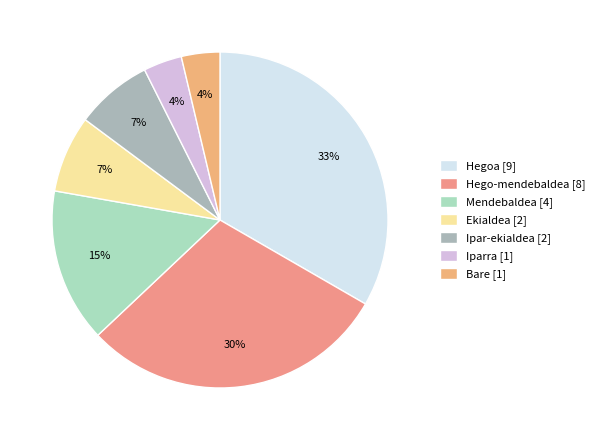

What is the ratio of the value at Iparra to the value at Hegoa?

0.1